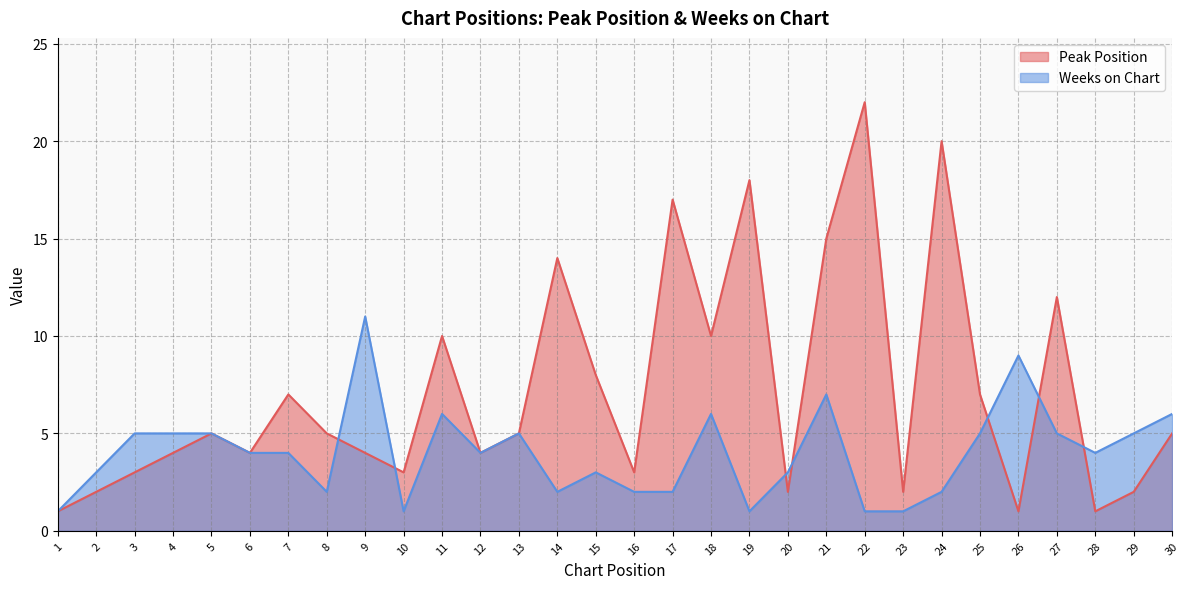

Reading right to left, transcribe all the data shown in this chart.

Peak Position: 5	2	1	12	1	7	20	2	22	15	2	18	10	17	3	8	14	5	4	10	3	4	5	7	4	5	4	3	2	1
Weeks on Chart: 6	5	4	5	9	5	2	1	1	7	3	1	6	2	2	3	2	5	4	6	1	11	2	4	4	5	5	5	3	1